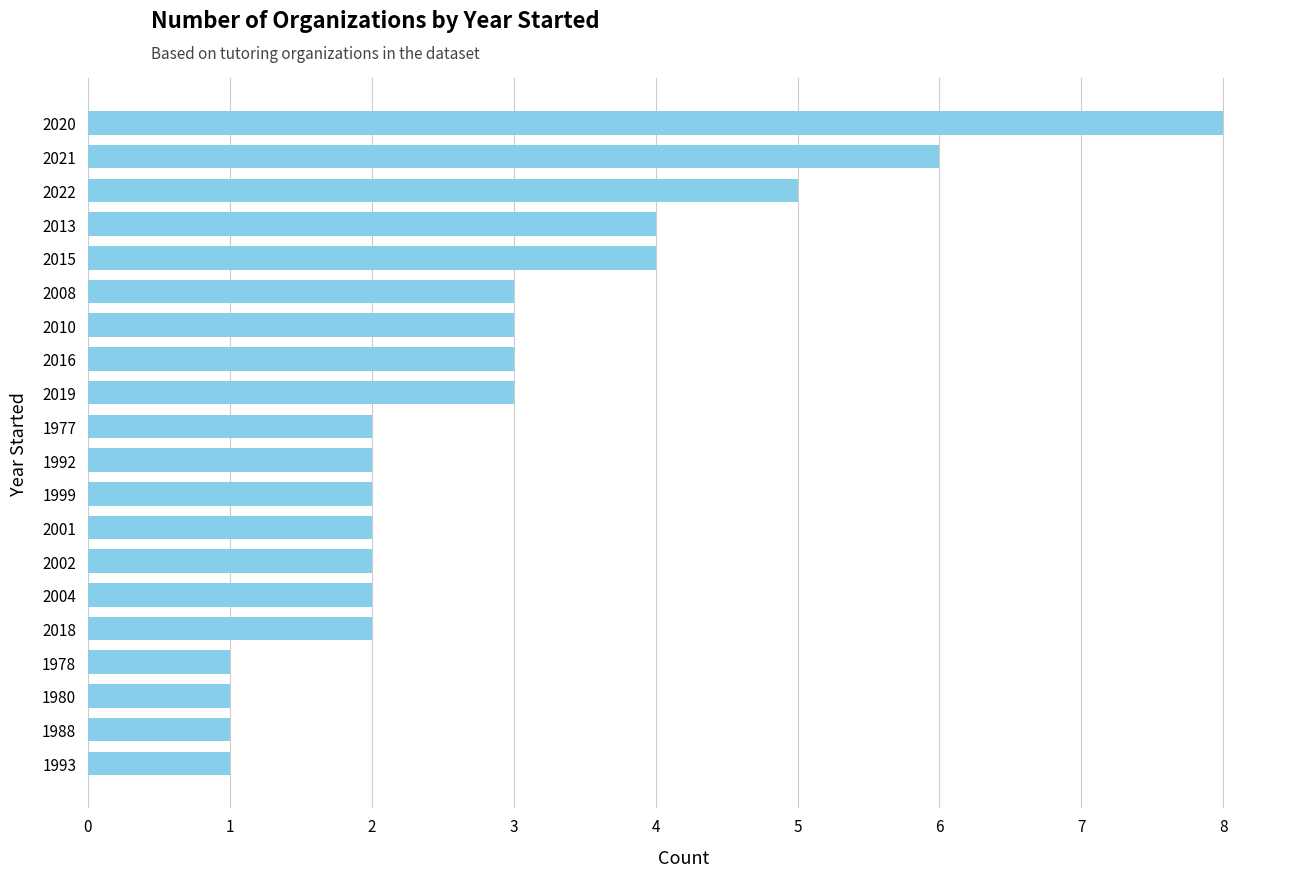

What is the change in value from 2022 to 1988?

-4